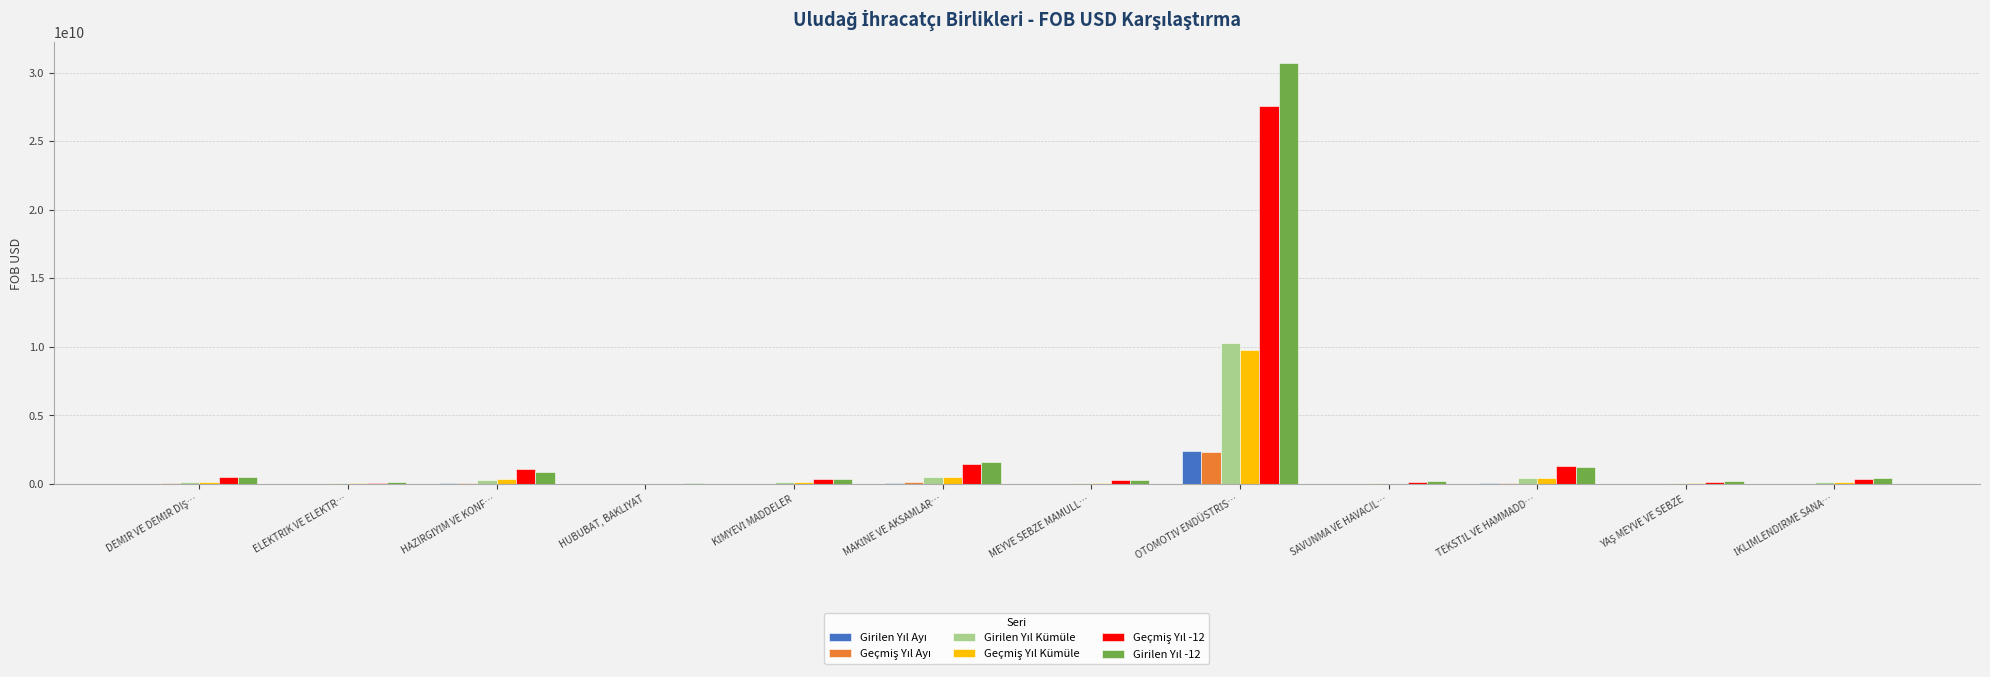

At how many categories does at least one series exceed 11503743544?

1